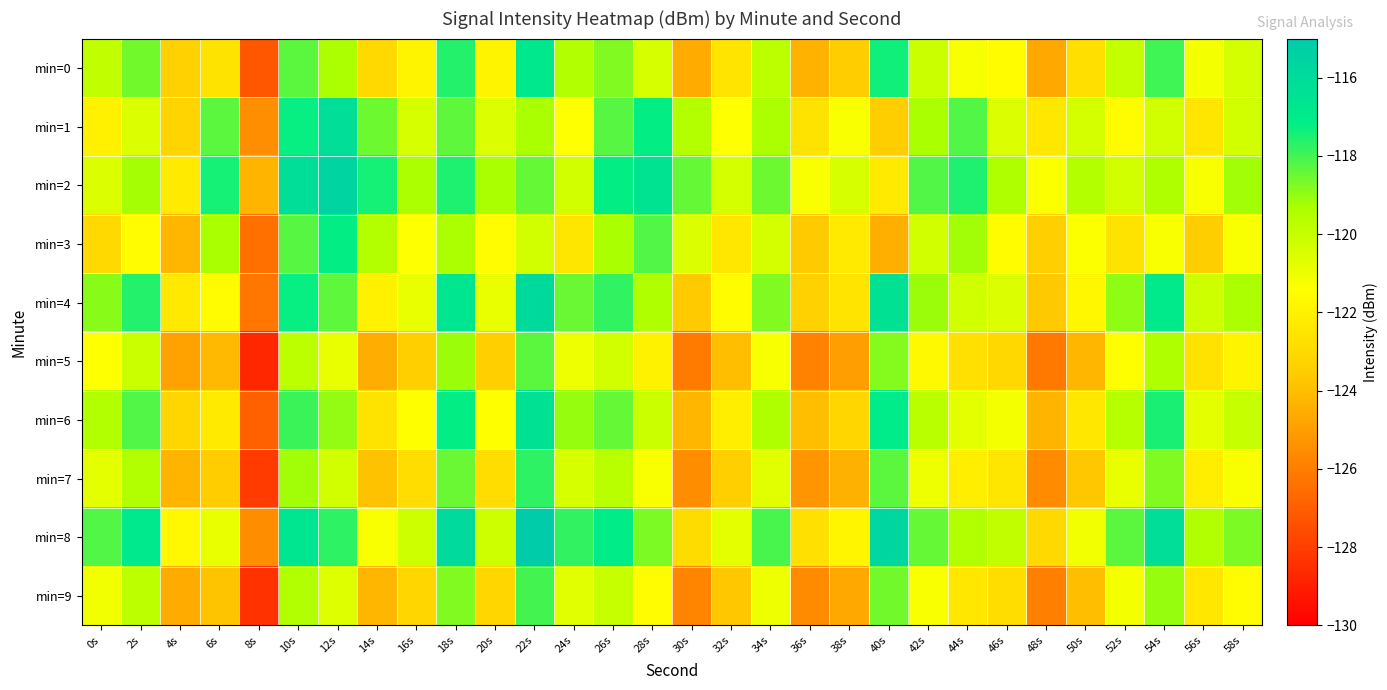

Which series has the largest total across all categories?

min=2